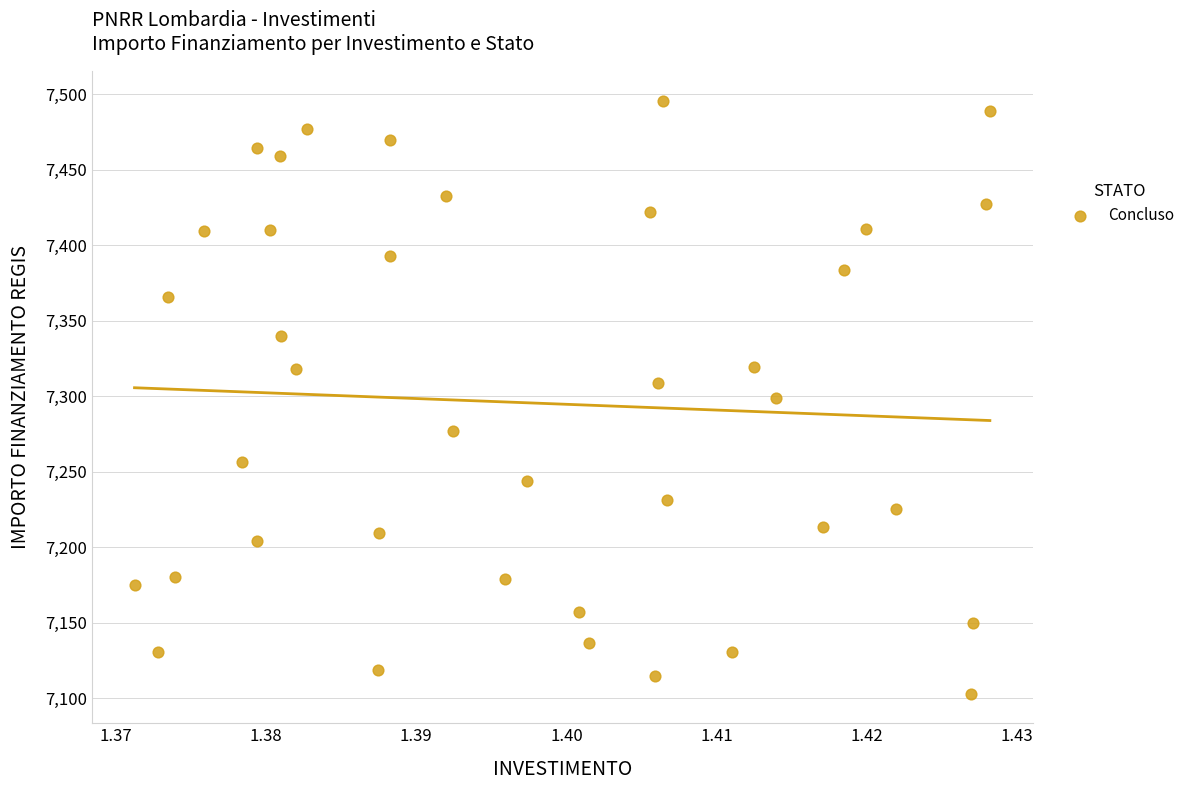

What is the range of Y values (max minus min)?

392.5